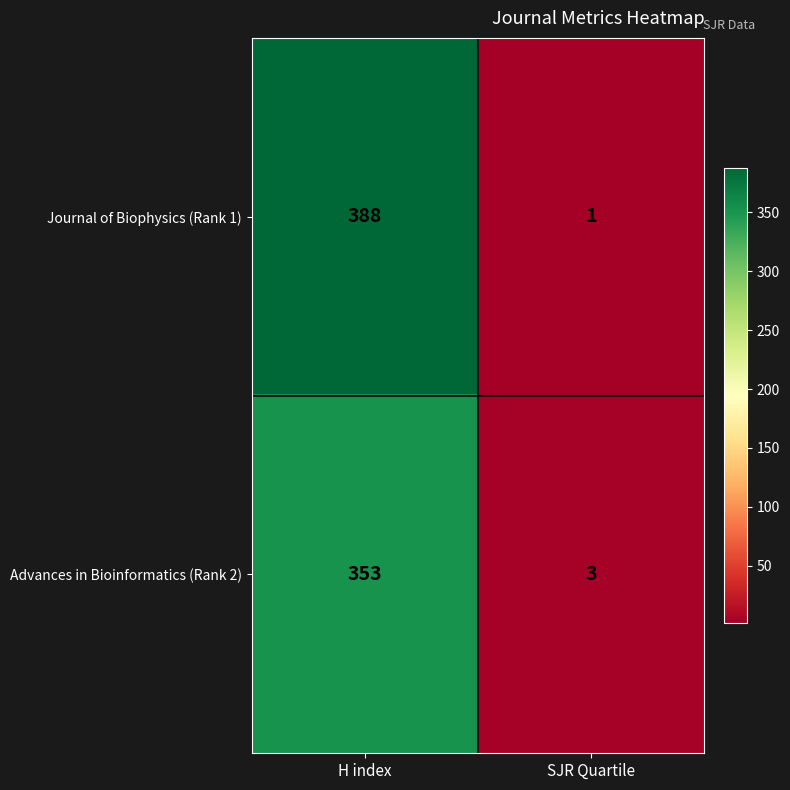

Rank the series at H index from lowest to highest value.

Advances in Bioinformatics (Rank 2), Journal of Biophysics (Rank 1)